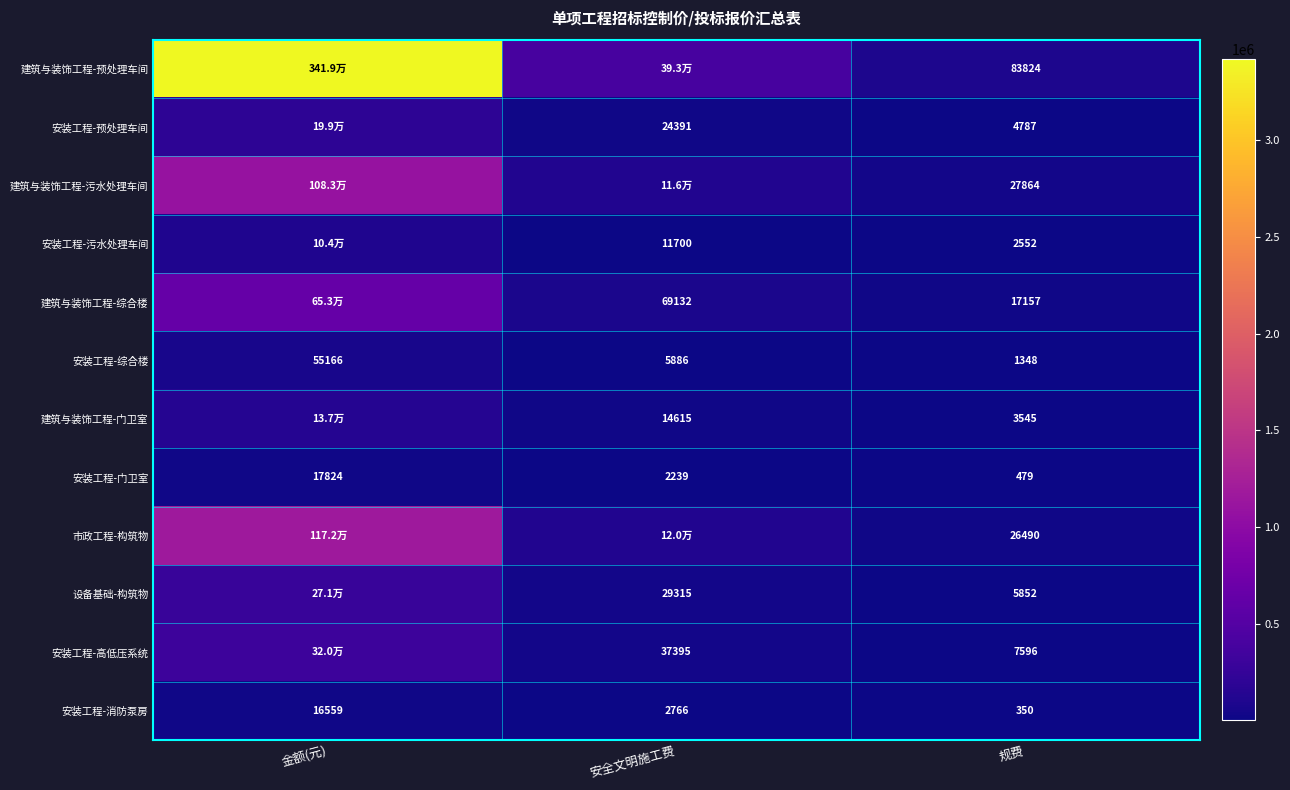

At which category is the sum across all series the highest?

金额(元)